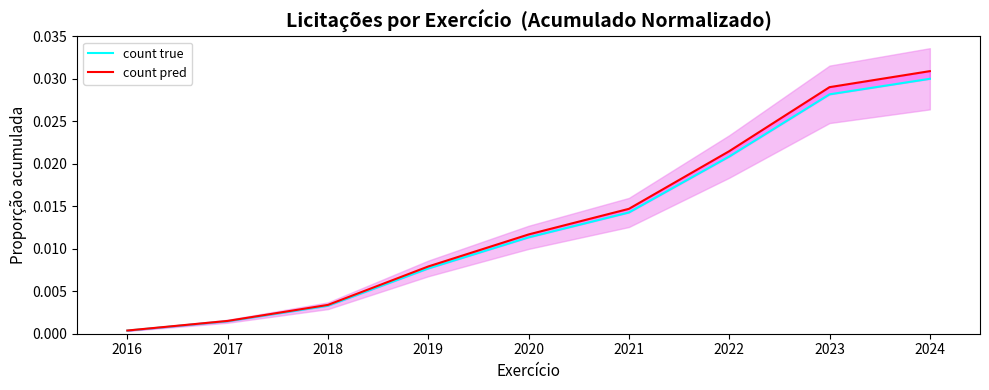

The count true series shows 0.0 at 2024. True or false?

False